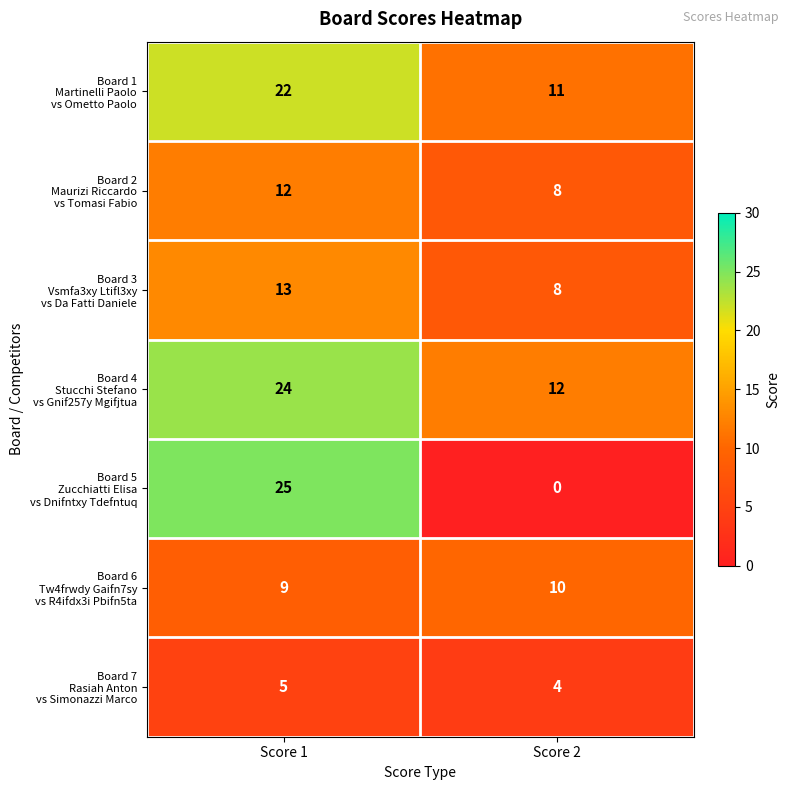

How many data points does each series have?

2